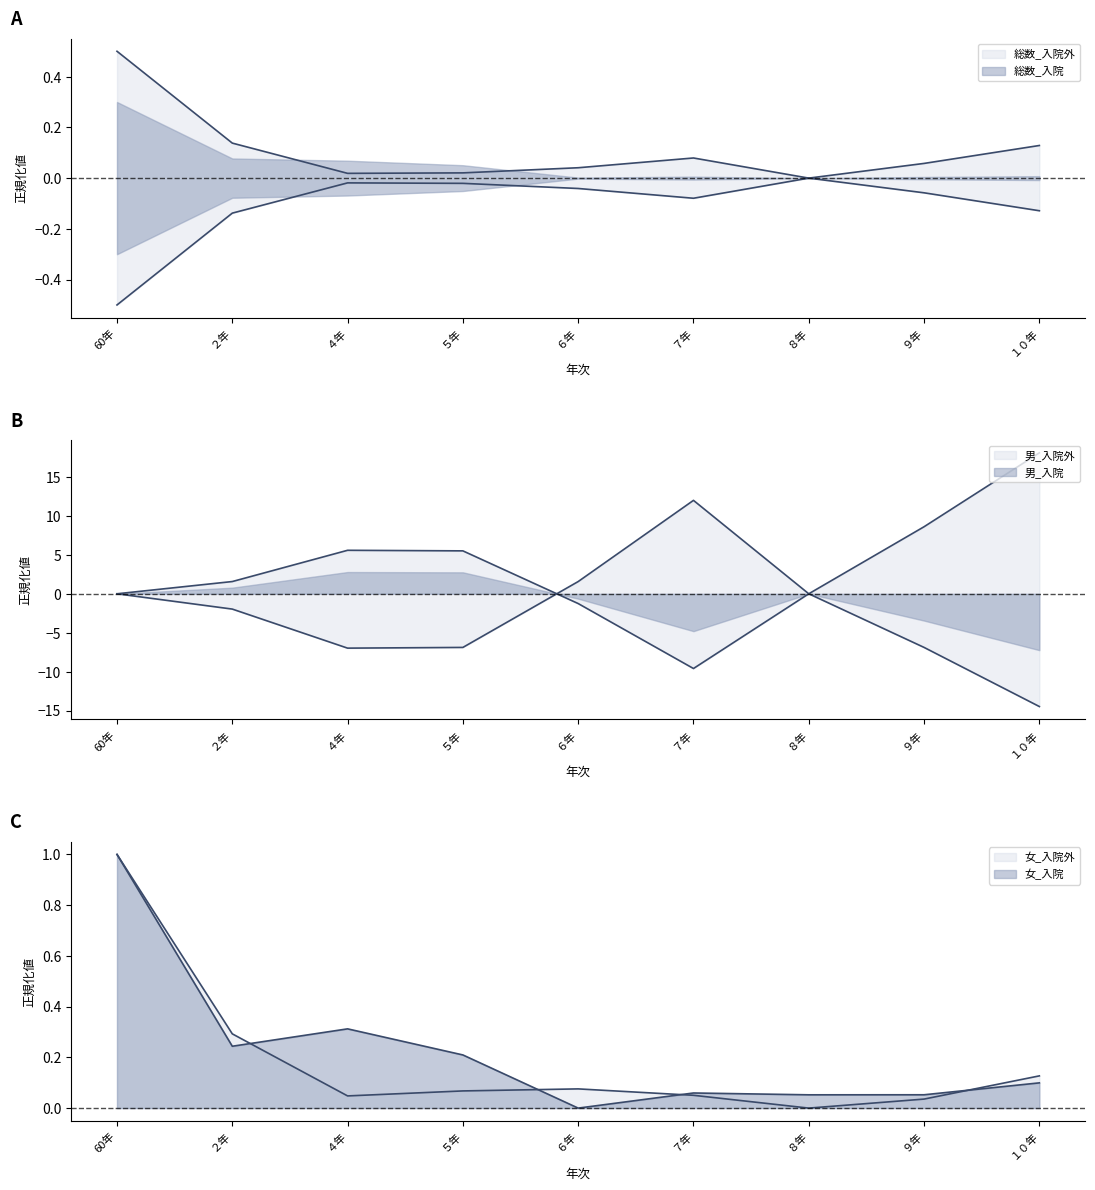

Which series has the widest spread of values?

総数_入院